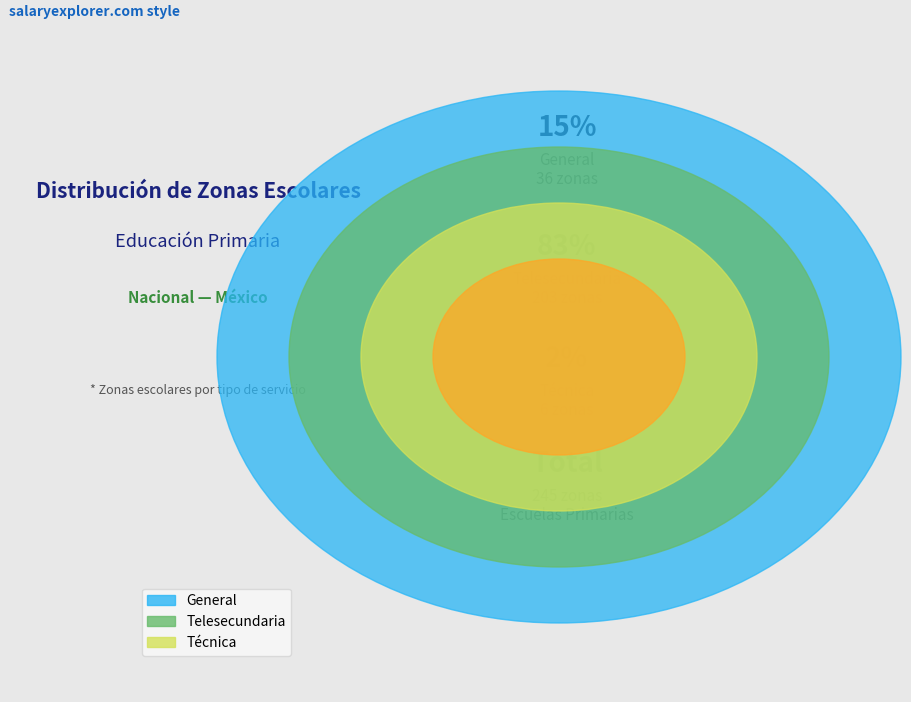

Is the sum of Telesecundaria and General greater than half?

Yes